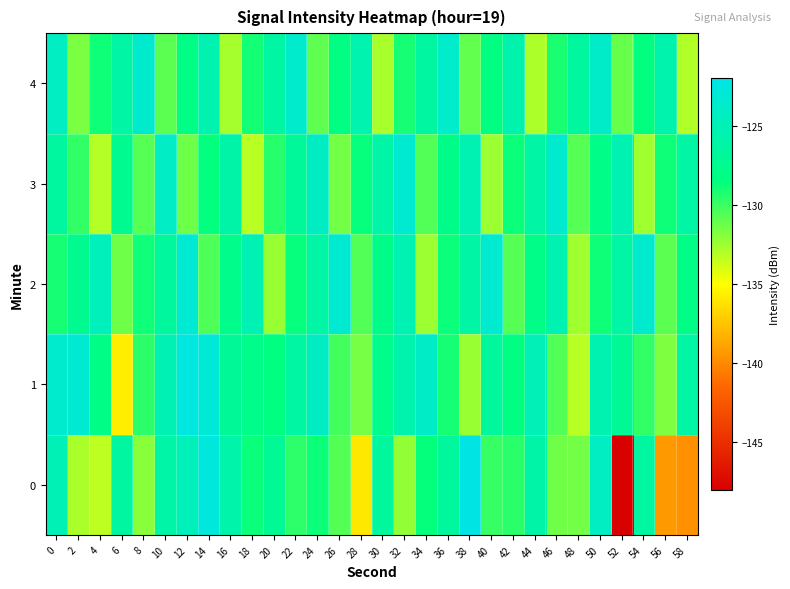

Reading left to right, list all the values displayed in this chart.

0: 0=-125.0	2=-132.9	4=-133.3	6=-126.4	8=-132.0	10=-126.0	12=-124.8	14=-122.6	16=-125.8	18=-128.8	20=-127.1	22=-129.7	24=-128.8	26=-130.7	28=-136.0	30=-126.6	32=-132.2	34=-128.6	36=-126.6	38=-122.1	40=-129.9	42=-129.6	44=-125.9	46=-131.4	48=-131.4	50=-124.3	52=-147.9	54=-126.4	56=-139.3	58=-139.7
1: 0=-123.6	2=-123.3	4=-128.1	6=-135.7	8=-129.6	10=-125.1	12=-122.4	14=-123.0	16=-127.1	18=-127.8	20=-128.5	22=-126.3	24=-124.1	26=-130.2	28=-131.5	30=-127.8	32=-125.6	34=-123.9	36=-129.1	38=-132.4	40=-126.7	42=-128.3	44=-124.9	46=-130.6	48=-133.2	50=-125.4	52=-127.1	54=-129.8	56=-131.7	58=-126.2
2: 0=-129.1	2=-127.4	4=-124.7	6=-131.3	8=-128.9	10=-126.6	12=-123.2	14=-130.5	16=-127.8	18=-125.1	20=-132.4	22=-128.7	24=-126.0	26=-123.3	28=-130.6	30=-127.9	32=-125.2	34=-132.5	36=-128.8	38=-126.1	40=-123.4	42=-130.7	44=-128.0	46=-125.3	48=-132.6	50=-128.9	52=-126.2	54=-123.5	56=-130.8	58=-128.1
3: 0=-126.5	2=-129.8	4=-133.1	6=-127.4	8=-130.7	10=-124.0	12=-131.3	14=-128.6	16=-125.9	18=-133.2	20=-129.5	22=-126.8	24=-124.1	26=-131.4	28=-128.7	30=-126.0	32=-123.3	34=-130.6	36=-127.9	38=-125.2	40=-132.5	42=-128.8	44=-126.1	46=-123.4	48=-130.7	50=-128.0	52=-125.3	54=-132.6	56=-128.9	58=-126.2
4: 0=-124.3	2=-131.6	4=-128.9	6=-126.2	8=-123.5	10=-130.8	12=-128.1	14=-125.4	16=-132.7	18=-129.0	20=-126.3	22=-123.6	24=-130.9	26=-128.2	28=-125.5	30=-132.8	32=-129.1	34=-126.4	36=-123.7	38=-131.0	40=-128.3	42=-125.6	44=-132.9	46=-129.2	48=-126.5	50=-123.8	52=-131.1	54=-128.4	56=-125.7	58=-133.0